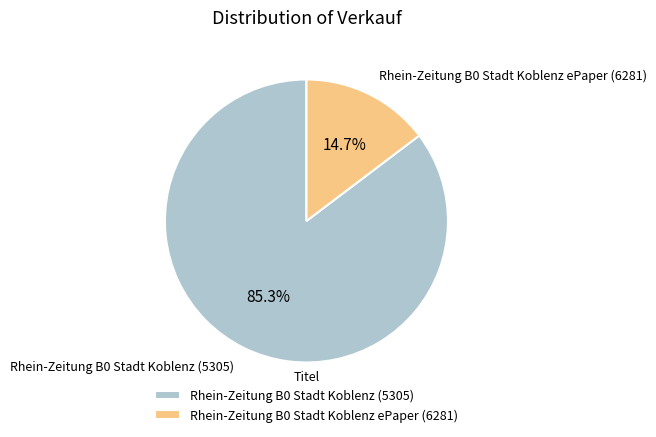

How many segments does this pie chart have?

2